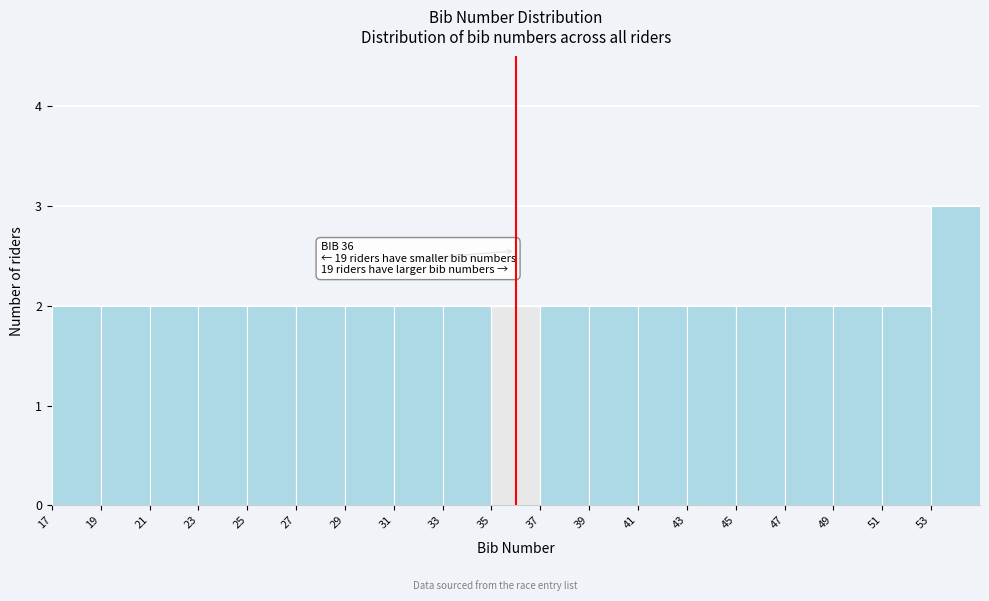

Over which range of the x-axis is the bar tallest?

53 to 55